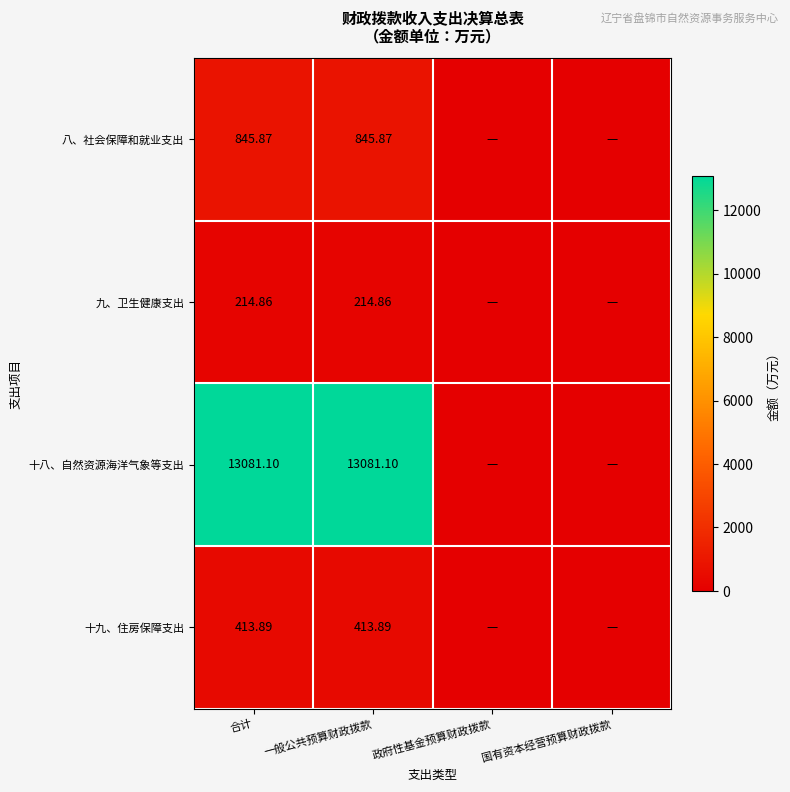

Which has a higher value, 合计 or 一般公共预算财政拨款?

合计